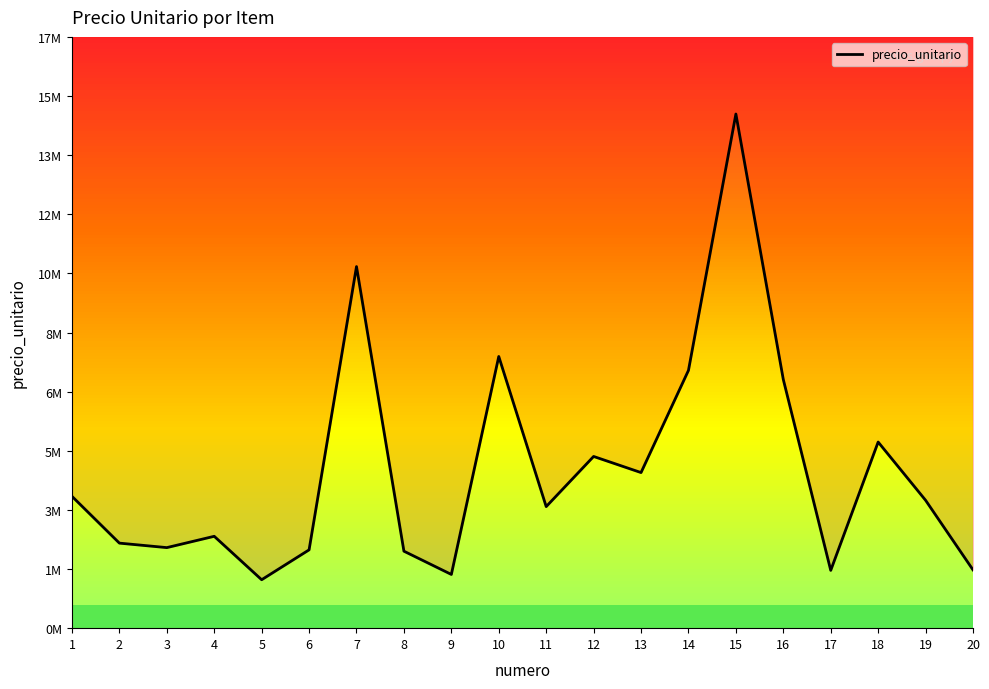

What is the minimum value shown in the chart?

1427650